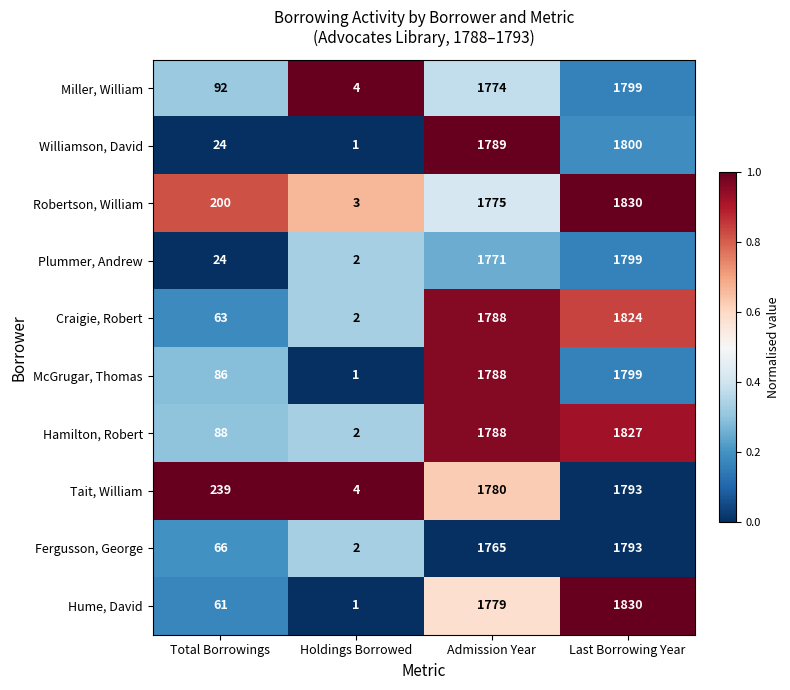

Rank the categories by Hume, David value from highest to lowest.

Last Borrowing Year, Admission Year, Total Borrowings, Holdings Borrowed